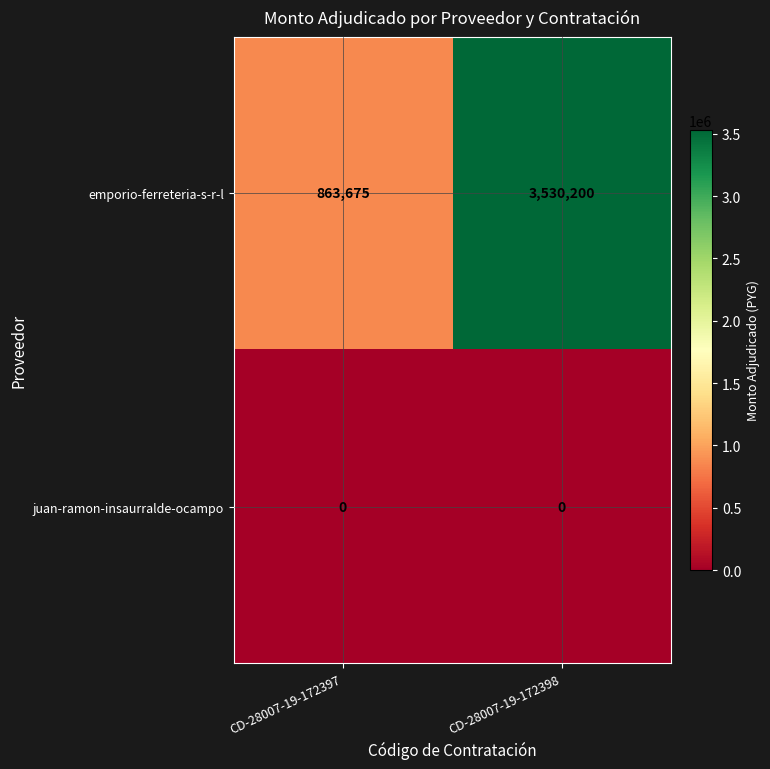

At which category is the sum across all series the highest?

CD-28007-19-172398